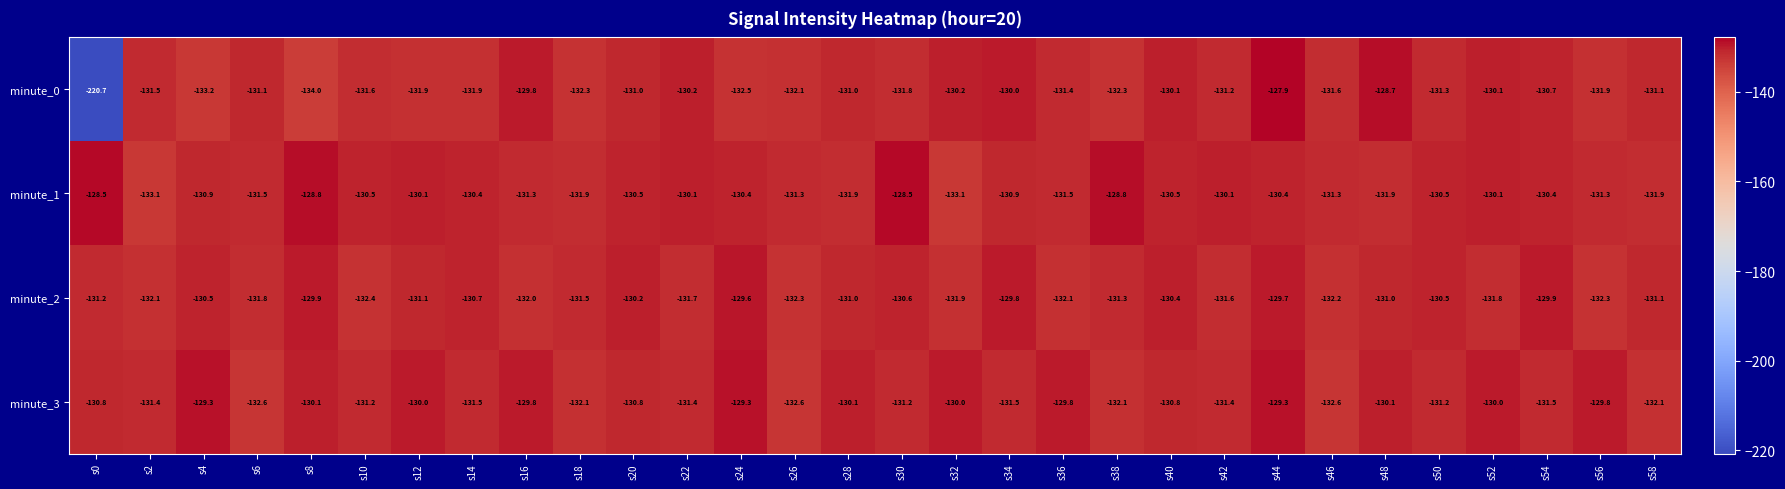

Is it true that minute_3 equals -131.4 at s2?

True